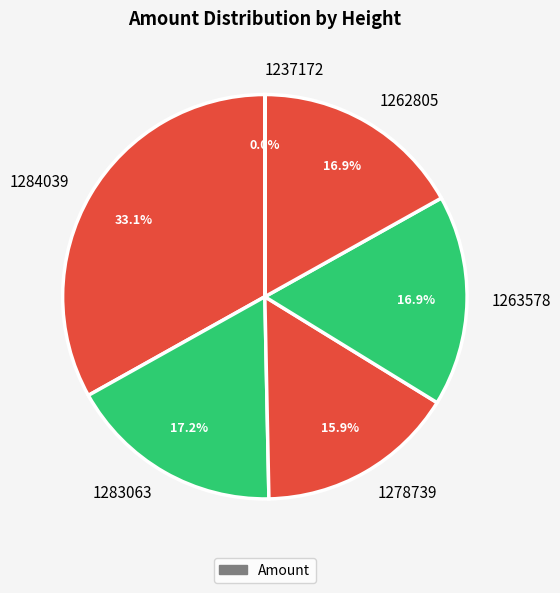

Which category has the biggest portion of the pie?

1284039